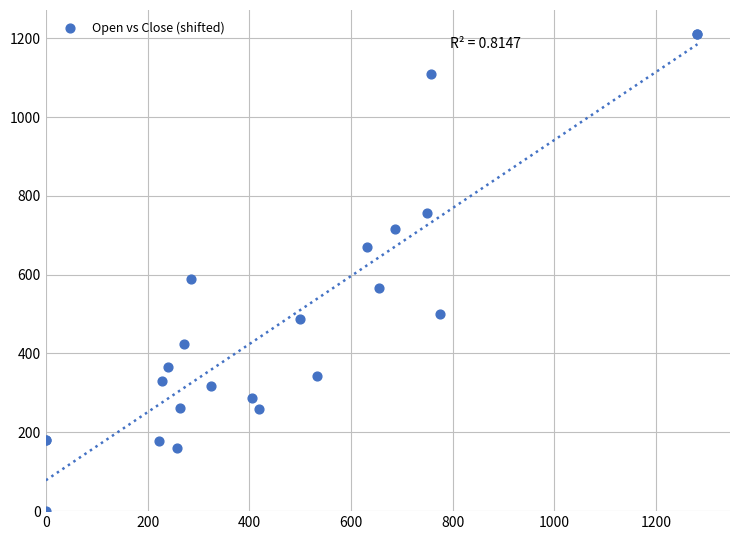

What Y value in the scatter plot is closest to 605?

588